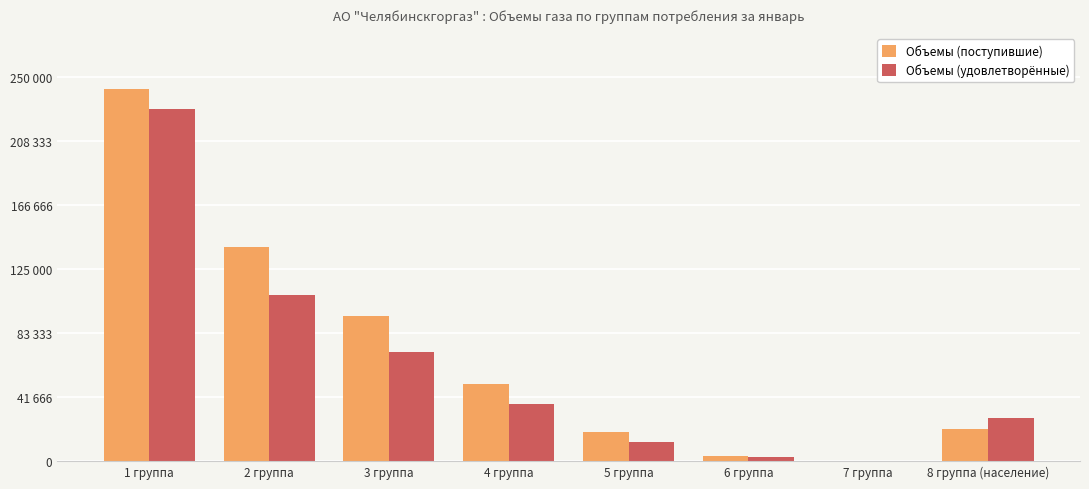

What is the difference between the Объемы (удовлетворённые) values at 5 группа and 1 группа?

216998.7